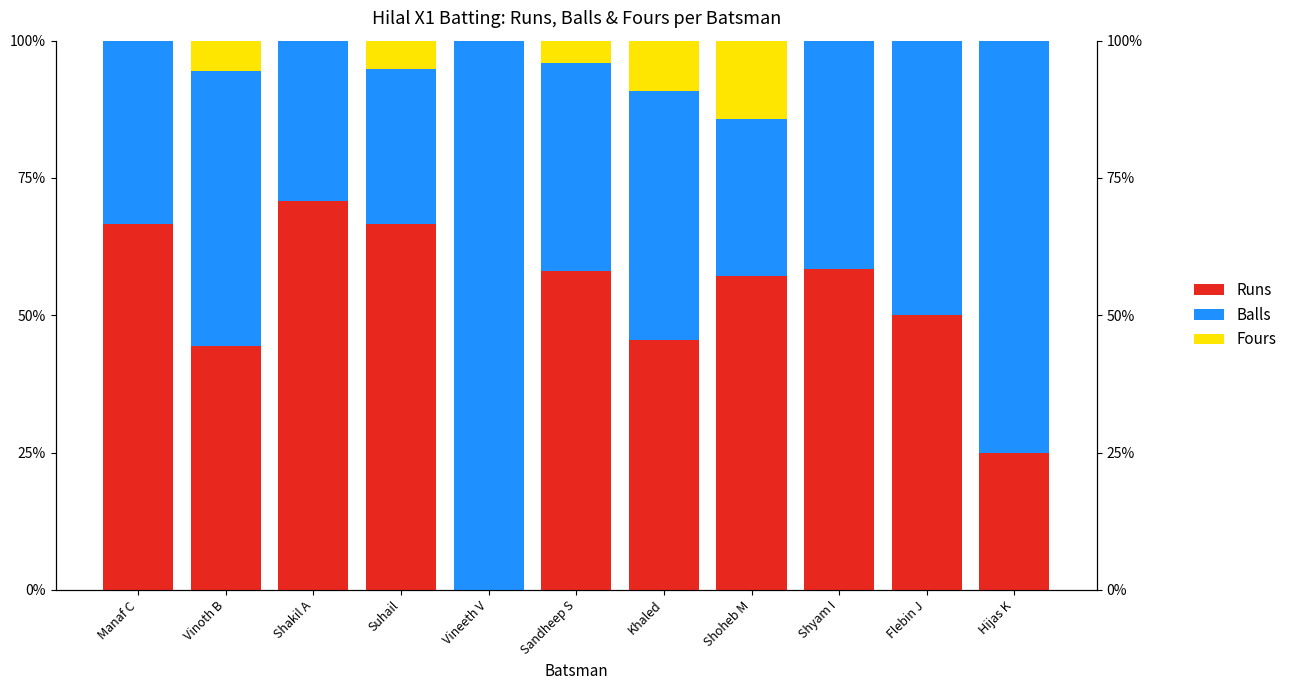

At how many categories does at least one series exceed 89?

1